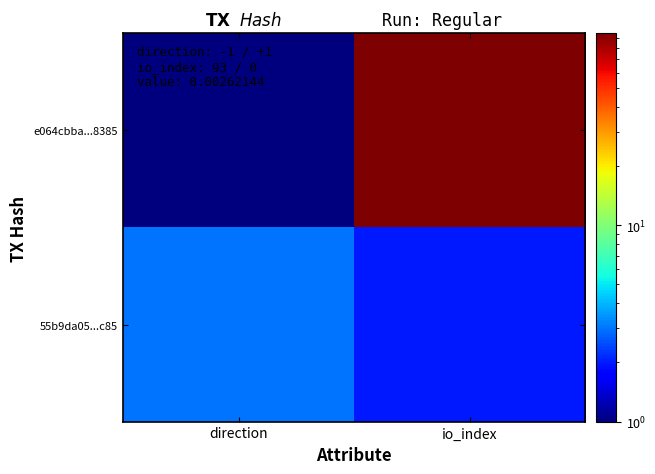

Which has a higher value, io_index or direction?

io_index